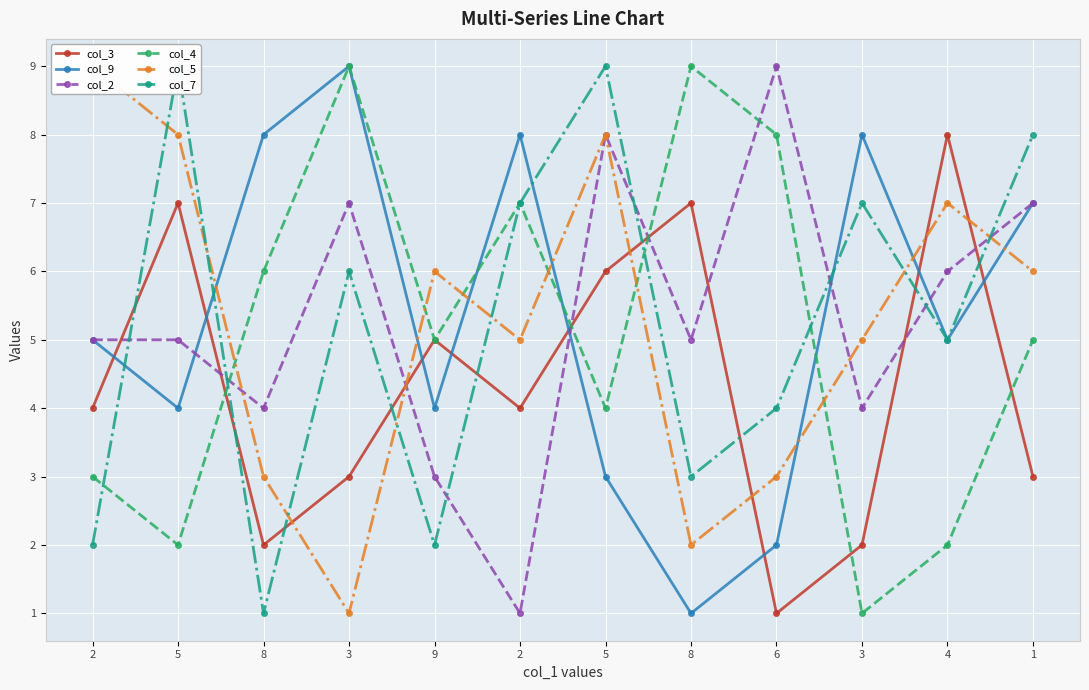

What is the difference between the col_3 values at 5 and 8?

4